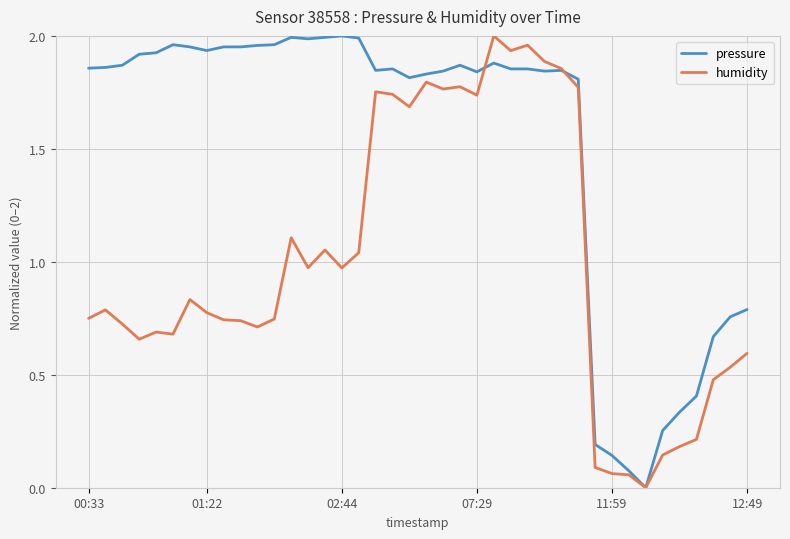

Rank the series by their average value, from lowest to highest.

humidity, pressure